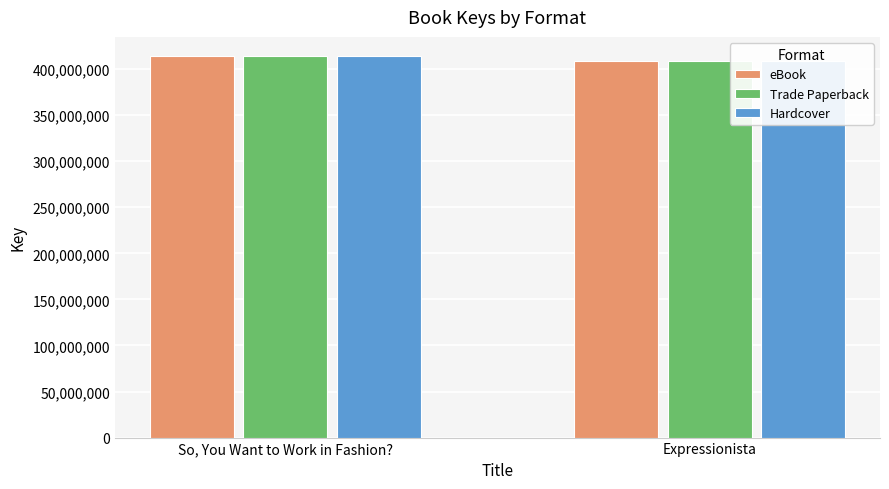

What are all the series names shown in the legend?

eBook, Trade Paperback, Hardcover